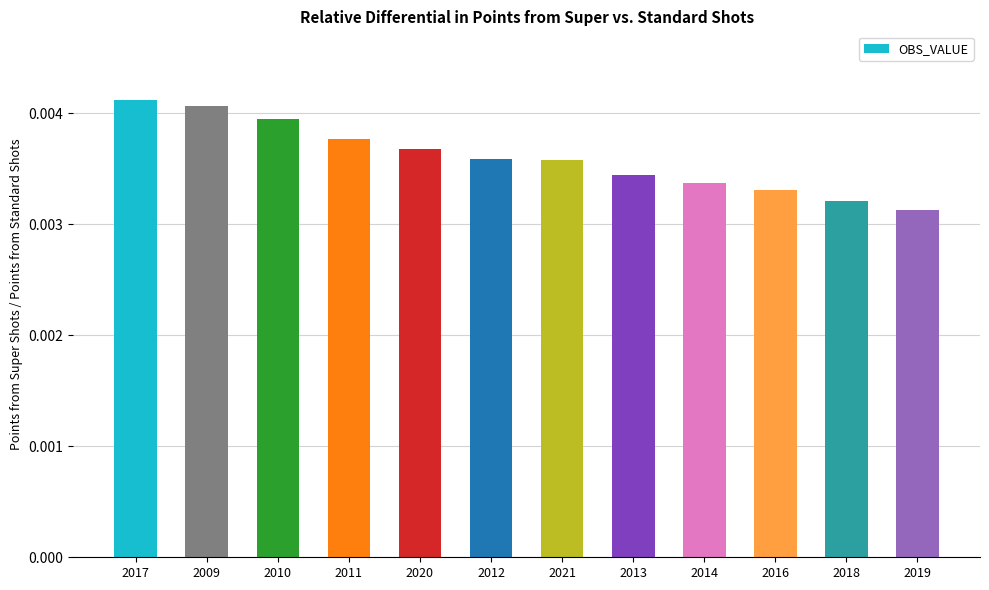

Between 2014 and 2013, which is larger?

2013